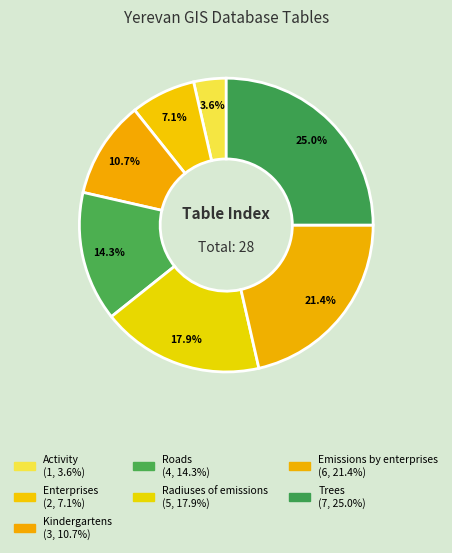

To the nearest percent, what percentage of the pie is Emissions by enterprises?

21%